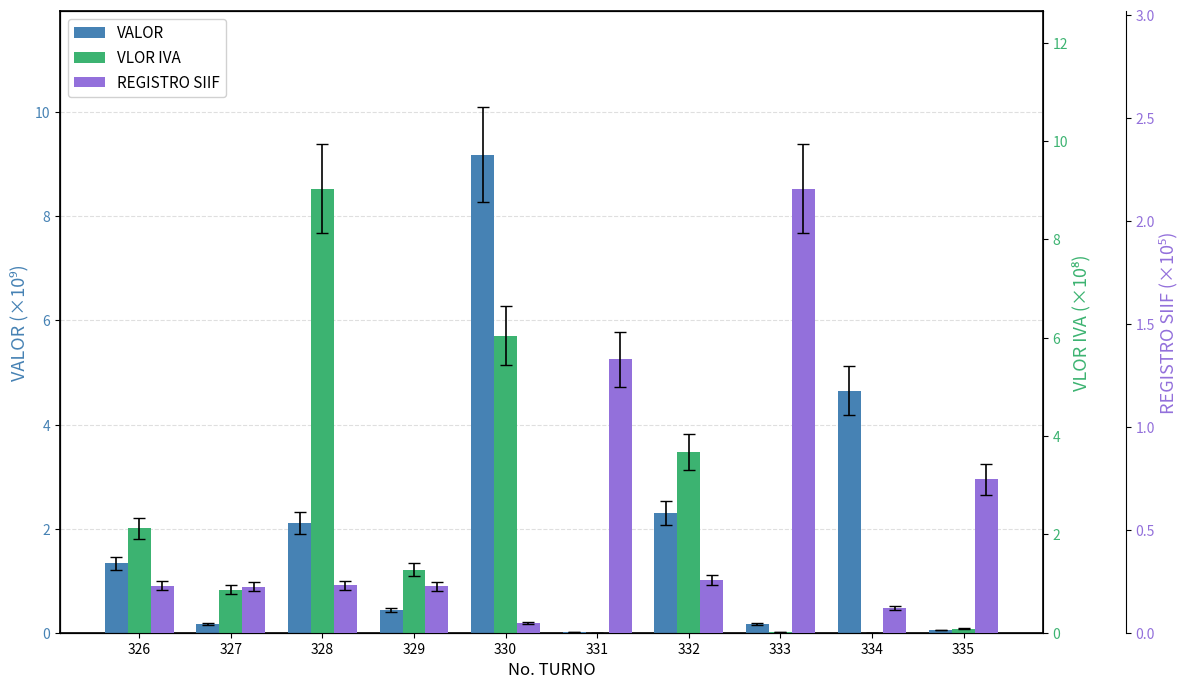

How many bars are there in each group?

3